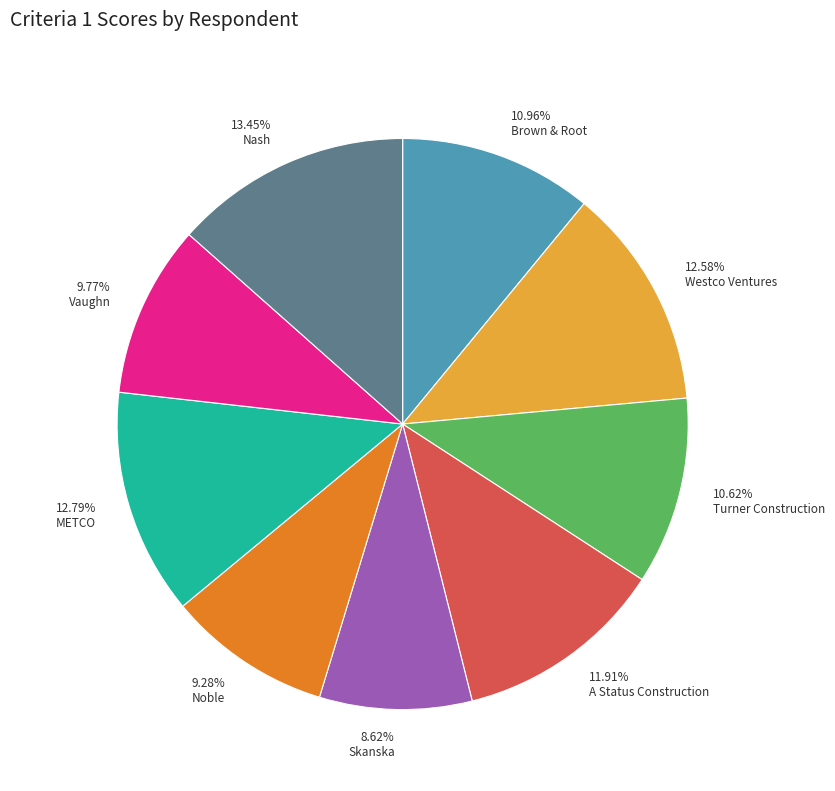

Does 9.28% Noble represent more than half of the total?

No